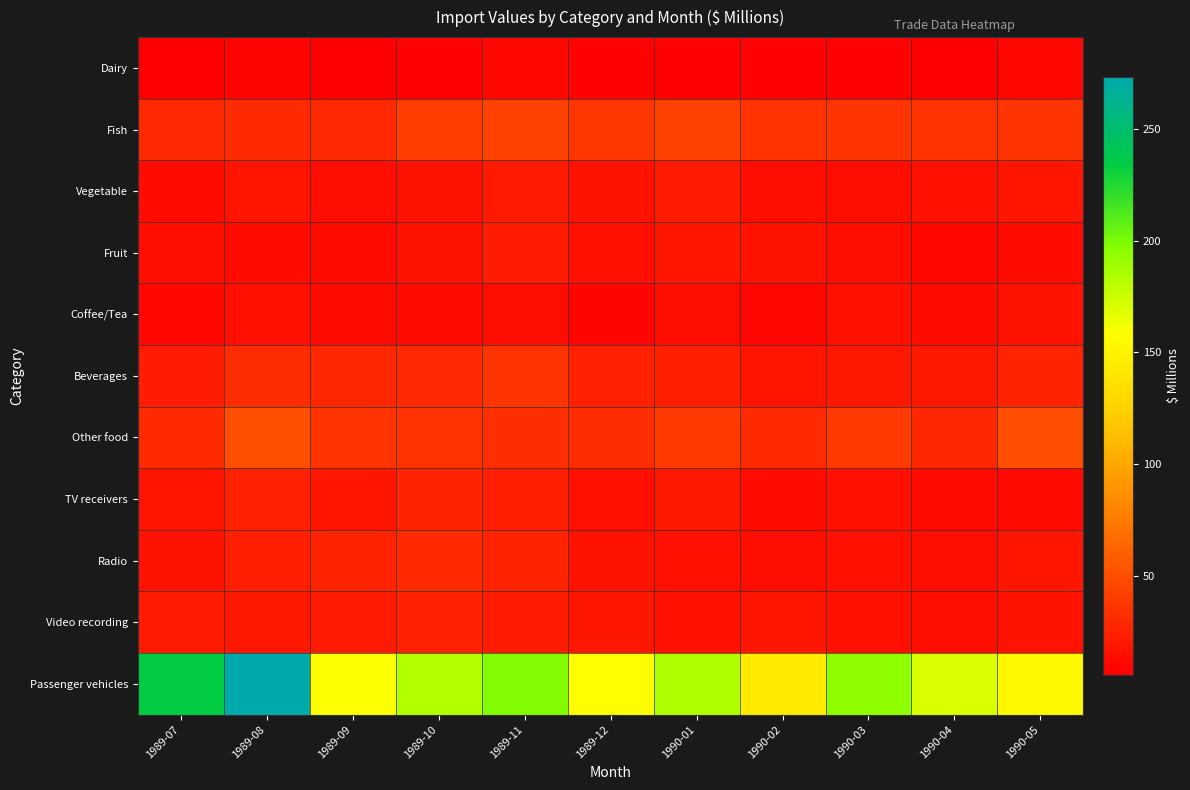

Reading left to right, transcribe all the data shown in this chart.

Dairy: 1989-07=6	1989-08=9	1989-09=7	1989-10=8	1989-11=11	1989-12=8	1990-01=8	1990-02=8	1990-03=8	1990-04=7	1990-05=11
Fish: 1989-07=29	1989-08=31	1989-09=29	1989-10=41	1989-11=43	1989-12=37	1990-01=43	1990-02=35	1990-03=36	1990-04=35	1990-05=36
Vegetable: 1989-07=13	1989-08=18	1989-09=14	1989-10=17	1989-11=21	1989-12=17	1990-01=21	1990-02=15	1990-03=15	1990-04=16	1990-05=19
Fruit: 1989-07=15	1989-08=13	1989-09=13	1989-10=17	1989-11=22	1989-12=16	1990-01=19	1990-02=17	1990-03=14	1990-04=11	1990-05=13
Coffee/Tea: 1989-07=11	1989-08=16	1989-09=13	1989-10=13	1989-11=14	1989-12=10	1990-01=15	1990-02=11	1990-03=16	1990-04=13	1990-05=17
Beverages: 1989-07=22	1989-08=32	1989-09=28	1989-10=29	1989-11=36	1989-12=25	1990-01=24	1990-02=18	1990-03=20	1990-04=20	1990-05=26
Other food: 1989-07=31	1989-08=51	1989-09=36	1989-10=35	1989-11=33	1989-12=32	1990-01=39	1990-02=30	1990-03=39	1990-04=28	1990-05=50
TV receivers: 1989-07=18	1989-08=25	1989-09=19	1989-10=26	1989-11=24	1989-12=16	1990-01=20	1990-02=13	1990-03=16	1990-04=12	1990-05=12
Radio: 1989-07=17	1989-08=24	1989-09=26	1989-10=30	1989-11=26	1989-12=17	1990-01=16	1990-02=15	1990-03=16	1990-04=14	1990-05=19
Video recording: 1989-07=21	1989-08=20	1989-09=21	1989-10=25	1989-11=22	1989-12=19	1990-01=16	1990-02=19	1990-03=16	1990-04=14	1990-05=17
Passenger vehicles: 1989-07=234	1989-08=273	1989-09=159	1989-10=183	1989-11=198	1989-12=158	1990-01=184	1990-02=143	1990-03=194	1990-04=170	1990-05=154